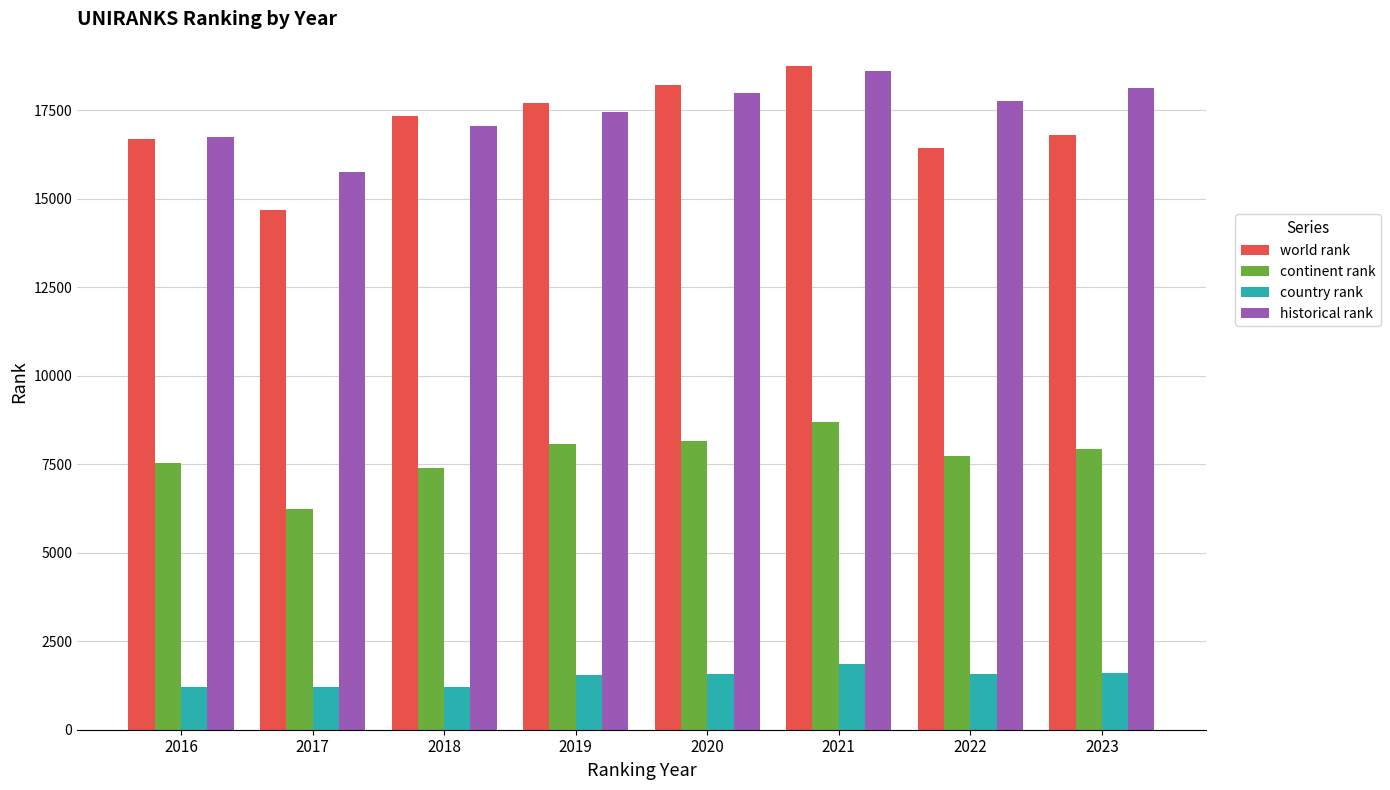

What is the highest value of the country rank series?

1861.0